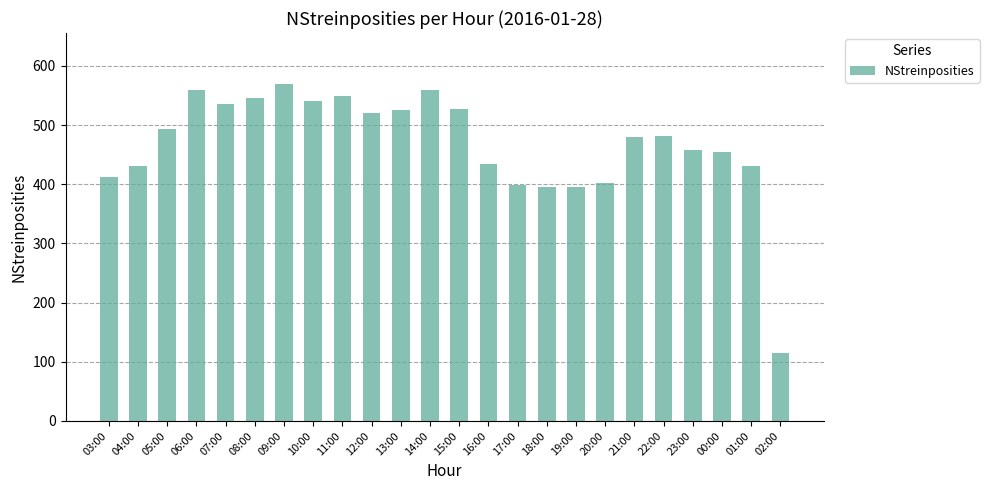

How many bars are there in total?

24